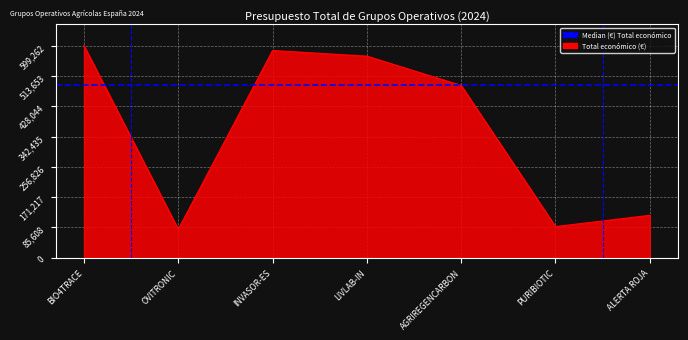

What position from the left is AGRIREGENCARBON?

5